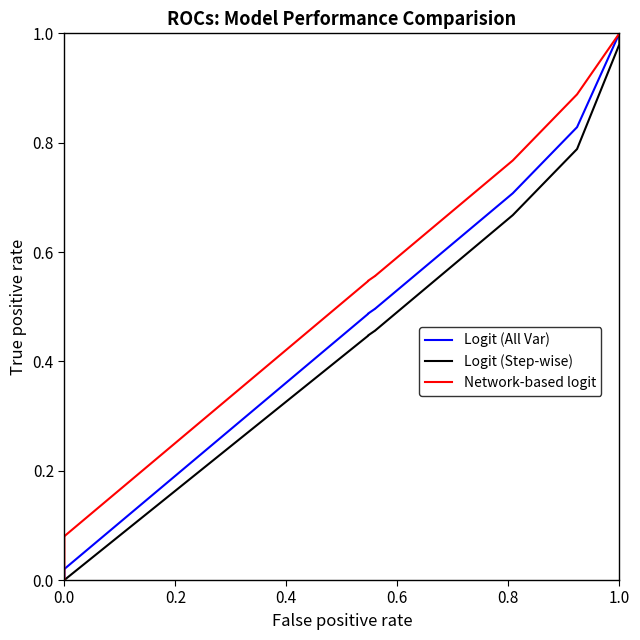

Rank the series by their average value, from lowest to highest.

Logit (Step-wise), Logit (All Var), Network-based logit